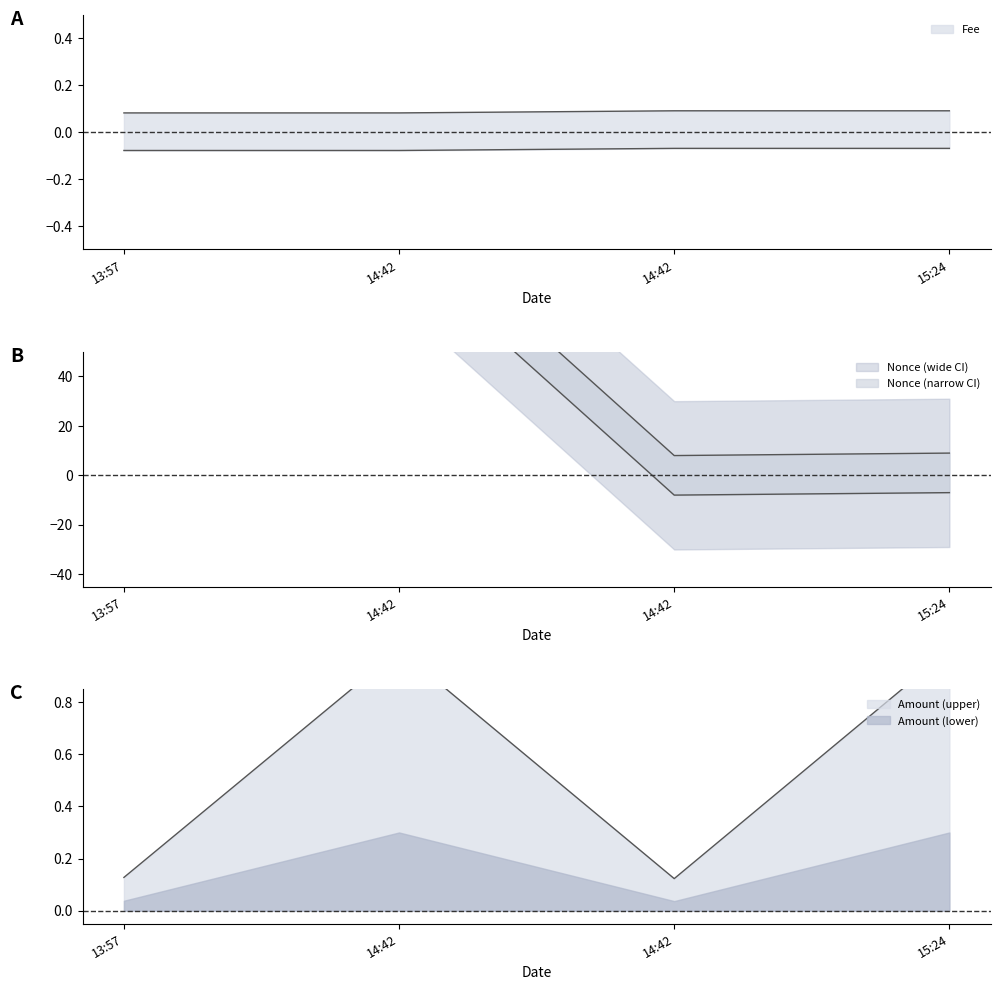

Which series has the largest total across all categories?

Nonce